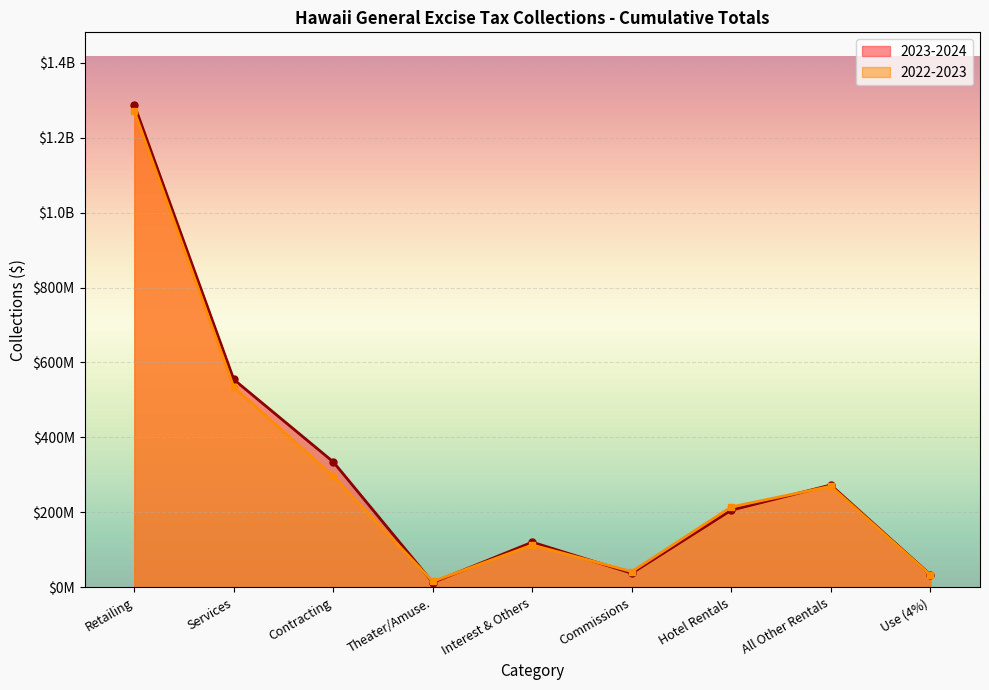

Which has a higher value, Theater/Amuse. or Hotel Rentals?

Hotel Rentals